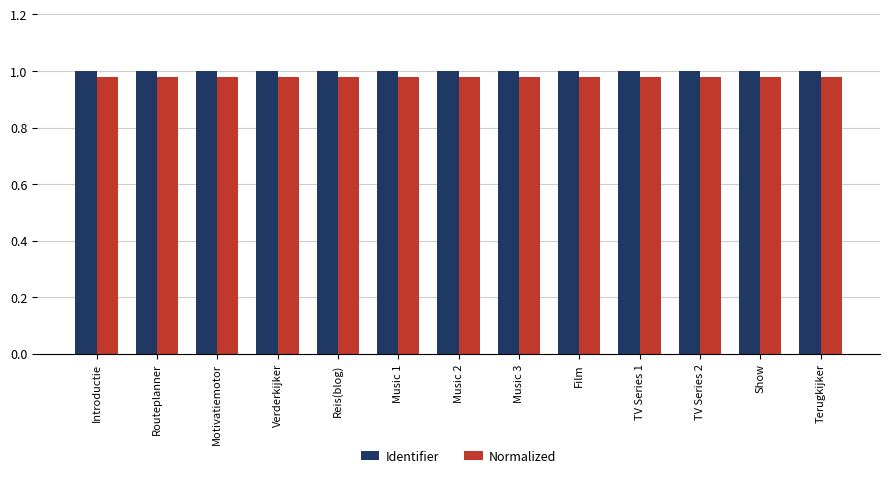

The Normalized series shows 1.0 at Film. True or false?

True